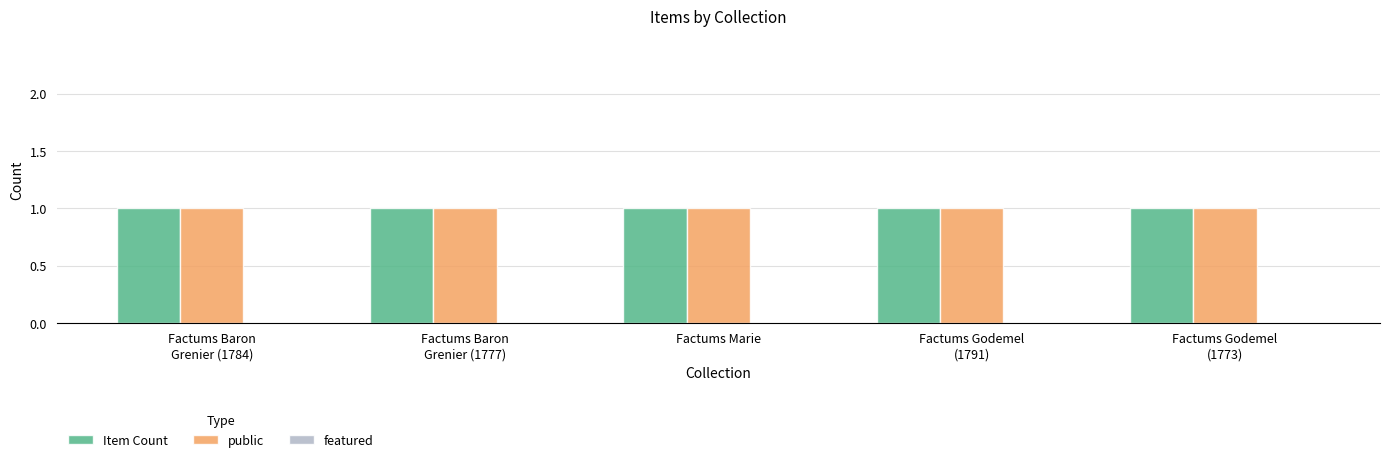

Which has a higher value, Factums Marie or Factums Baron
Grenier (1777)?

Factums Marie